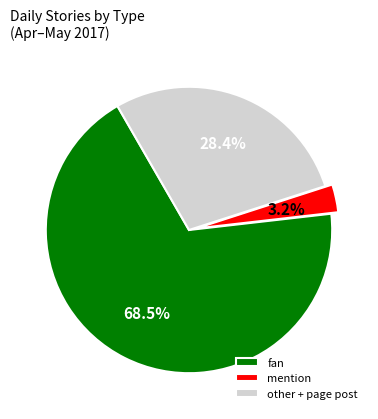

Is there any slice that represents more than half of the pie?

Yes